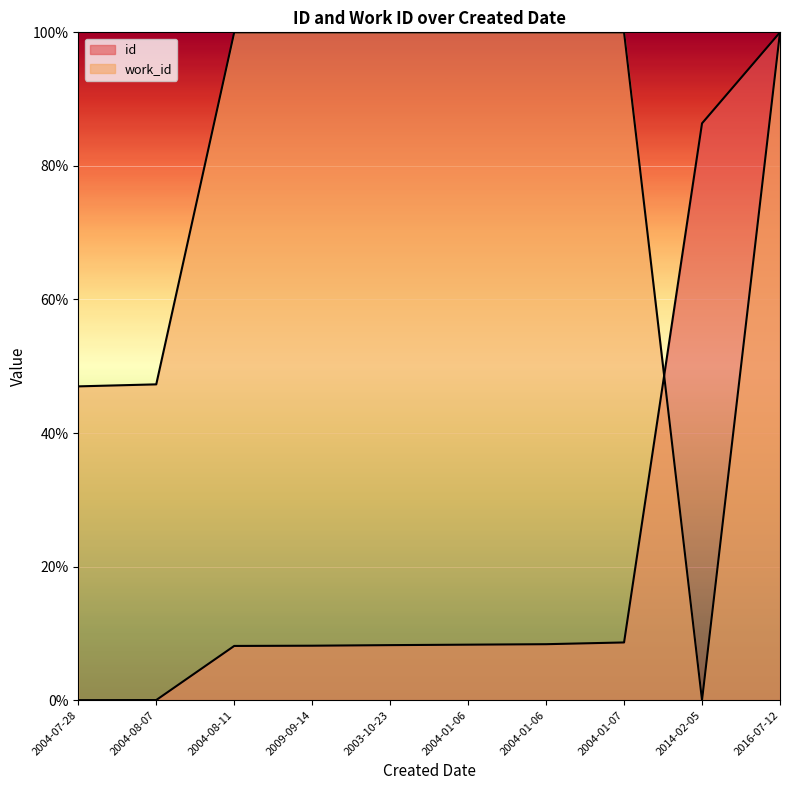

Rank the categories by work_id value from lowest to highest.

2014-02-05, 2004-07-28, 2004-08-07, 2004-08-11, 2009-09-14, 2003-10-23, 2004-01-06, 2004-01-06, 2004-01-07, 2016-07-12